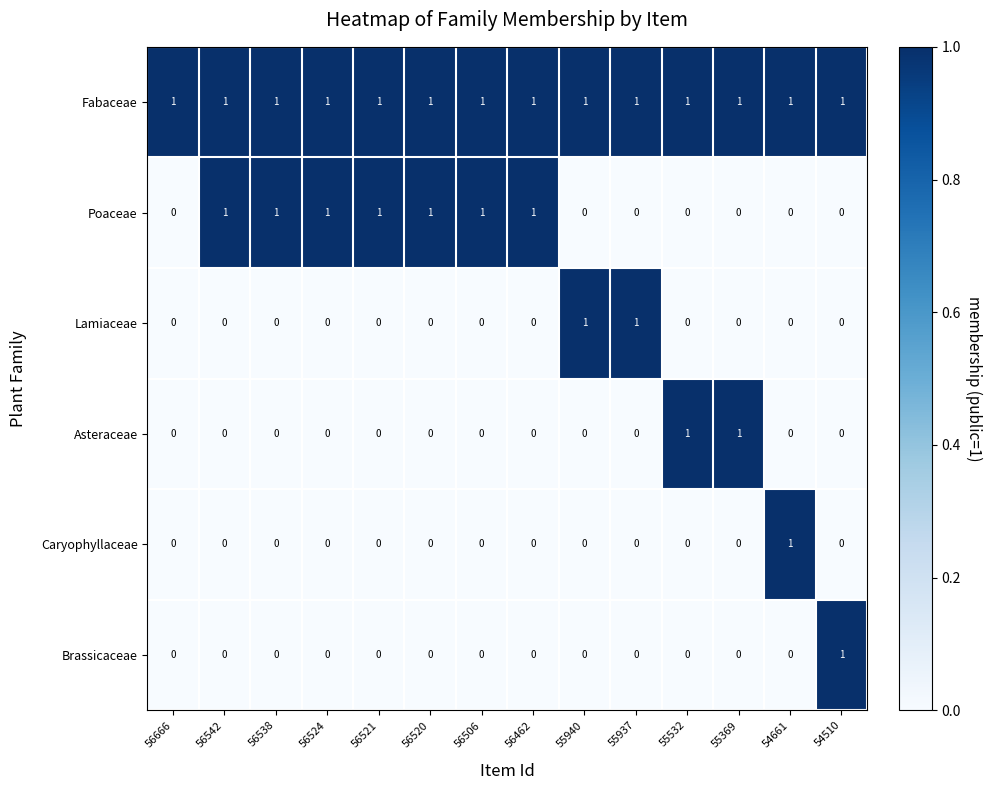

True or false: Asteraceae has a value of 0 at 56462.

True